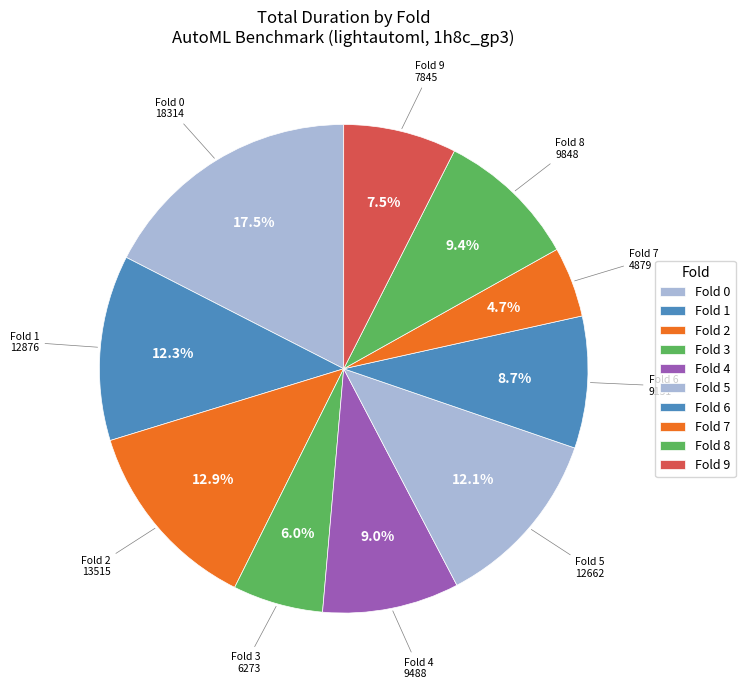

How many segments does this pie chart have?

10